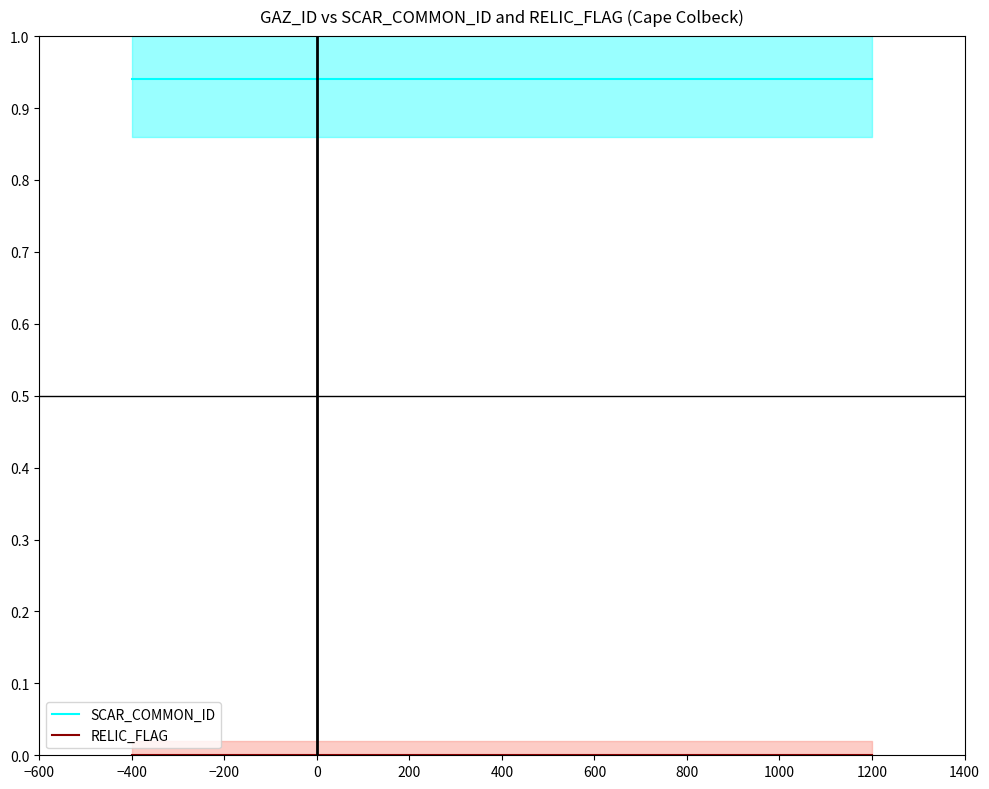

Is it true that SCAR_COMMON_ID equals 1.6 at 1200?

False